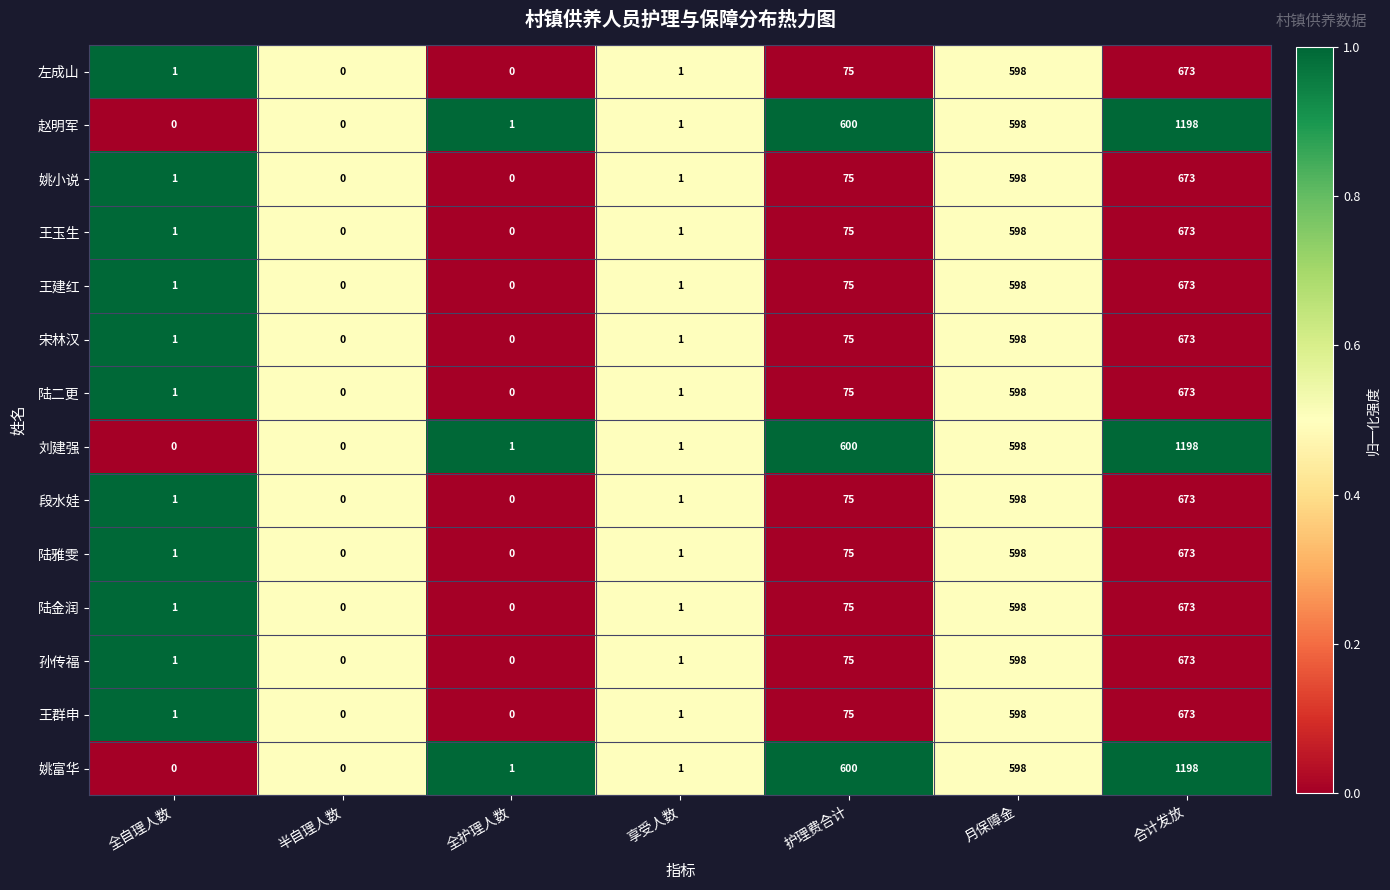

At how many categories does at least one series exceed 451?

3